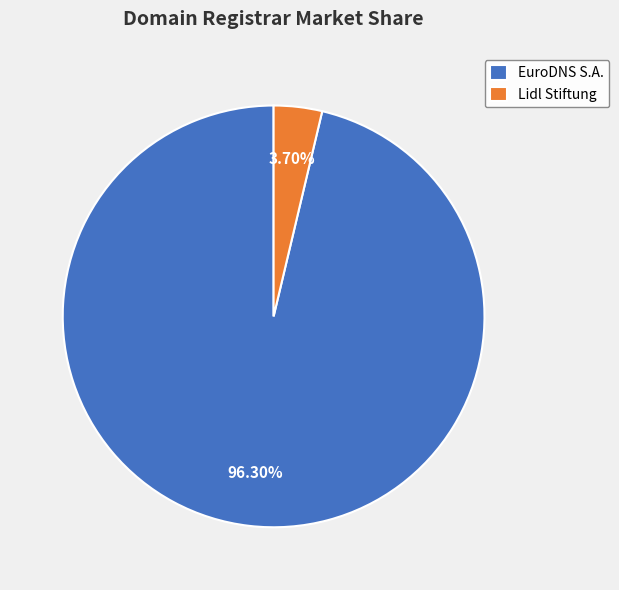

Which slice is the largest?

EuroDNS S.A.